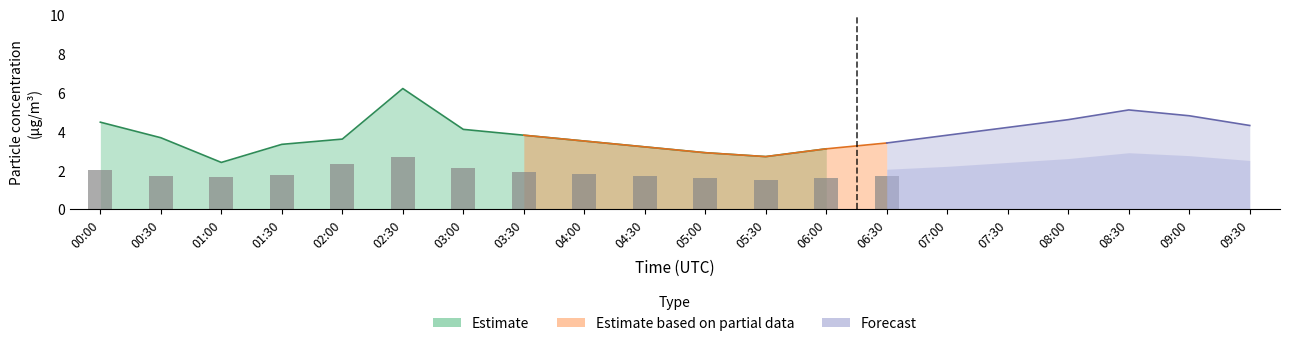

The P2_low series shows 0.5 at 03:30. True or false?

False